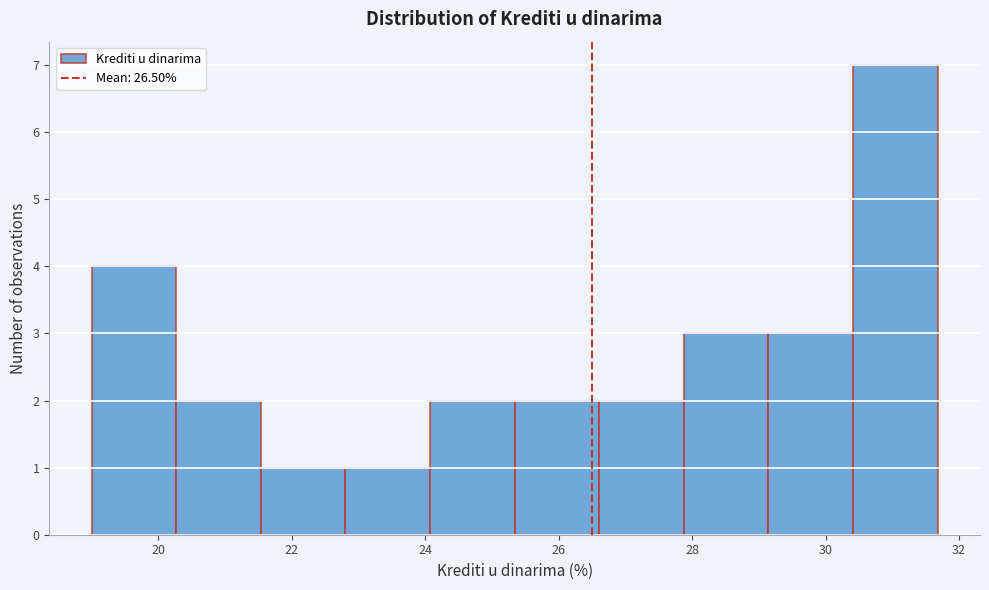

Reading left to right, list every bar in this chart as the range it spans on the x-axis followed by its height. Neither the bar edges nor the heights are printed on the chart, so give them approximately, as read against the axes.

19.0 to 20.2: 4
20.2 to 21.6: 2
21.6 to 22.8: 1
22.8 to 24.0: 1
24.0 to 25.4: 2
25.4 to 26.6: 2
26.6 to 27.8: 2
27.8 to 29.2: 3
29.2 to 30.4: 3
30.4 to 31.6: 7